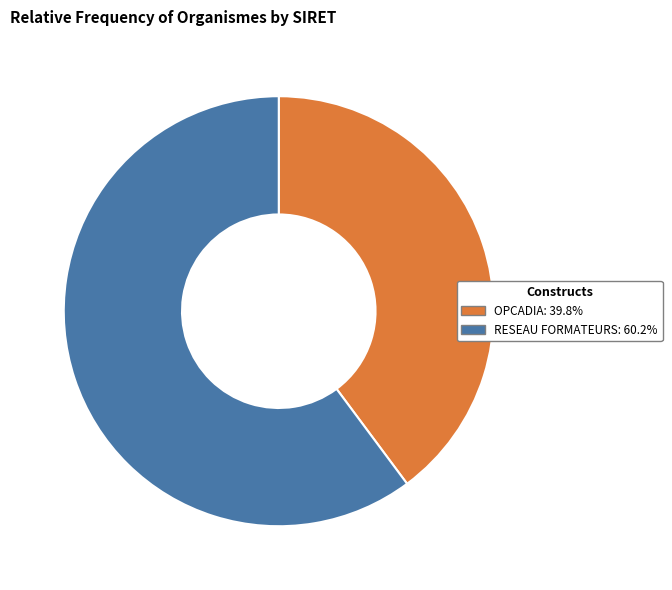

How many segments does this pie chart have?

2